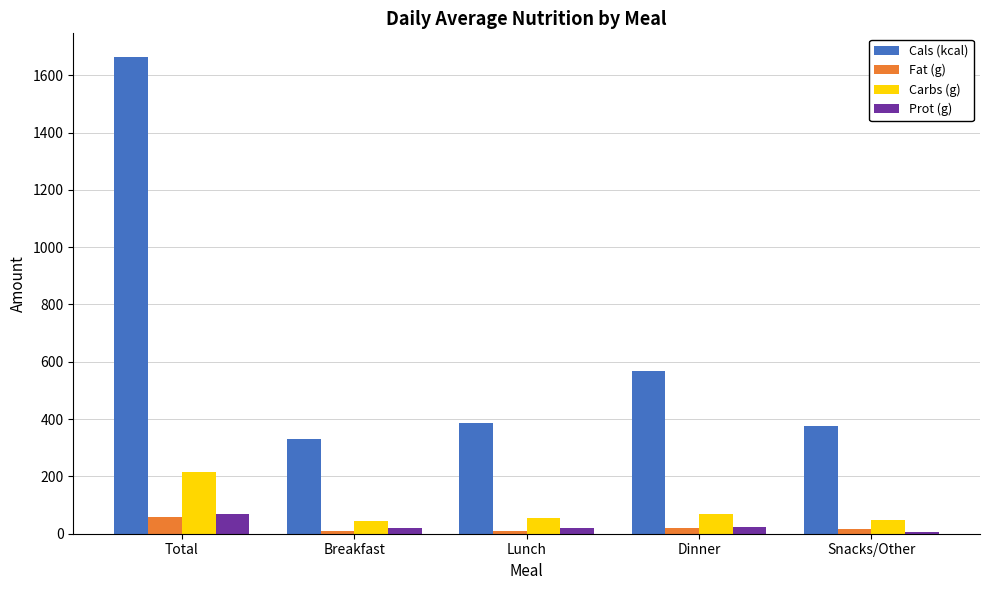

True or false: Carbs (g) has a value of 67.9 at Dinner.

True